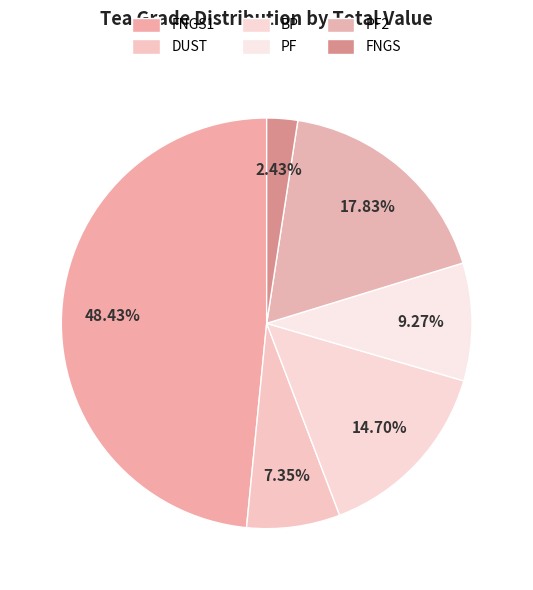

What is the largest slice in the pie chart?

FNGS1